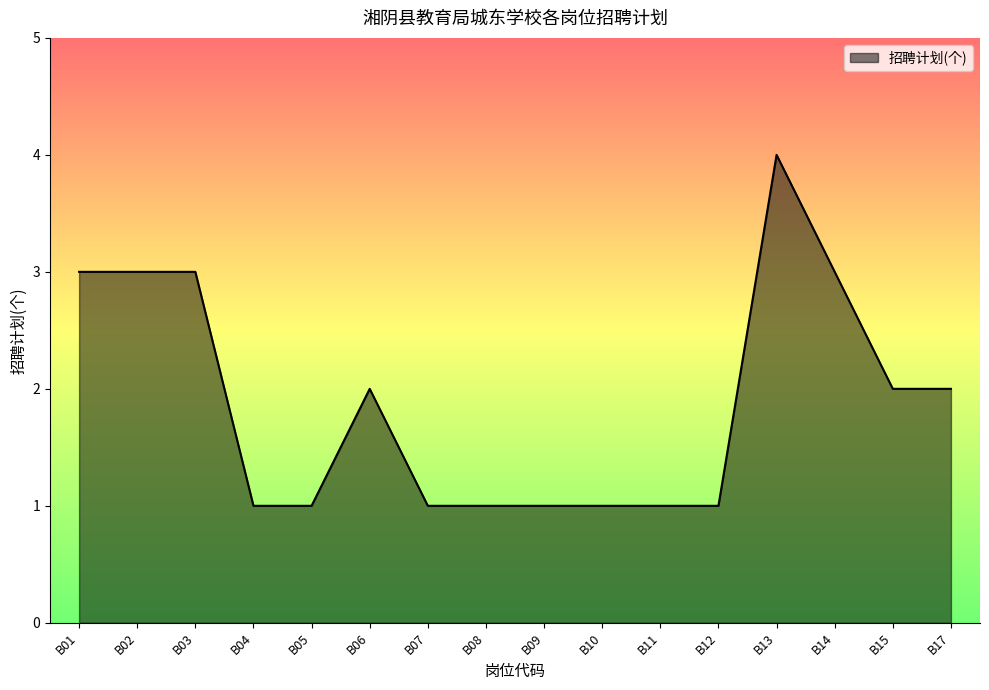

Is it true that the value at B12 is 0?

False